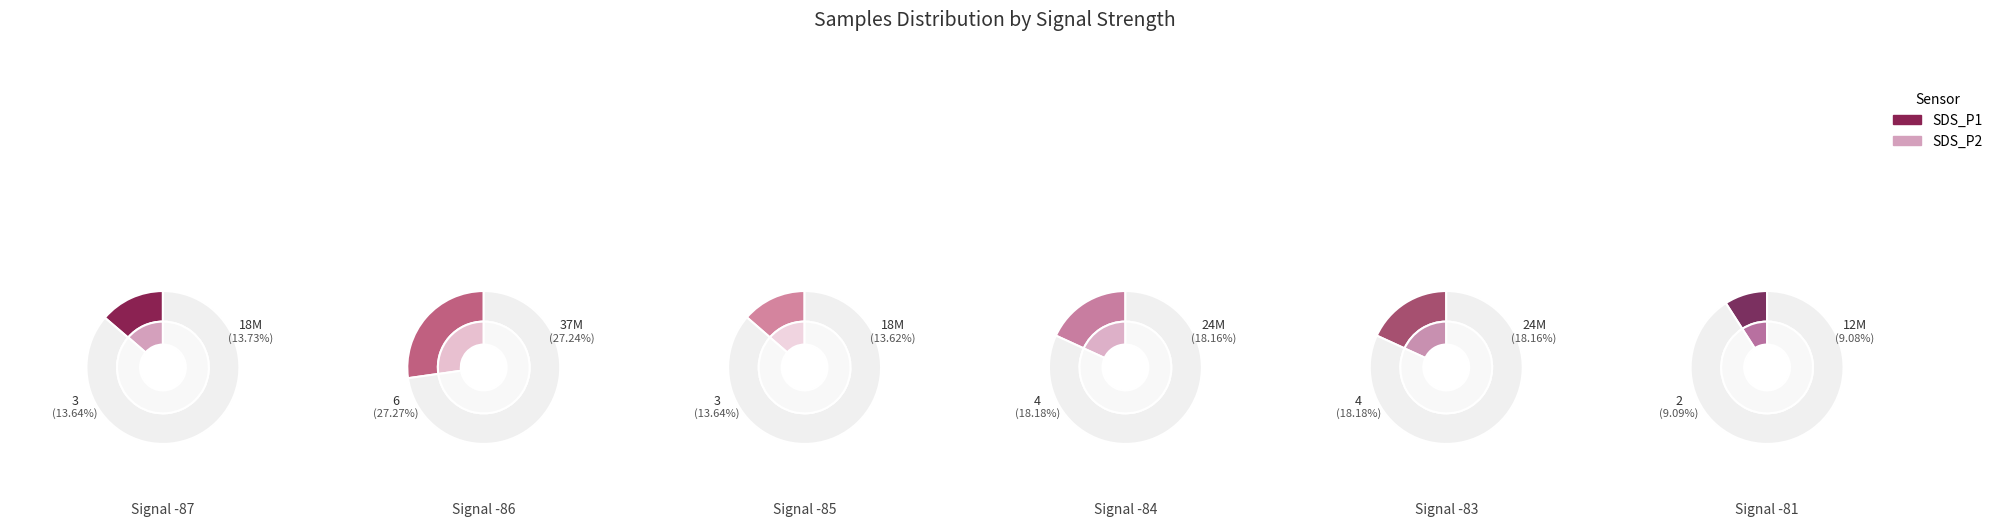

Does any single category account for the majority?

No